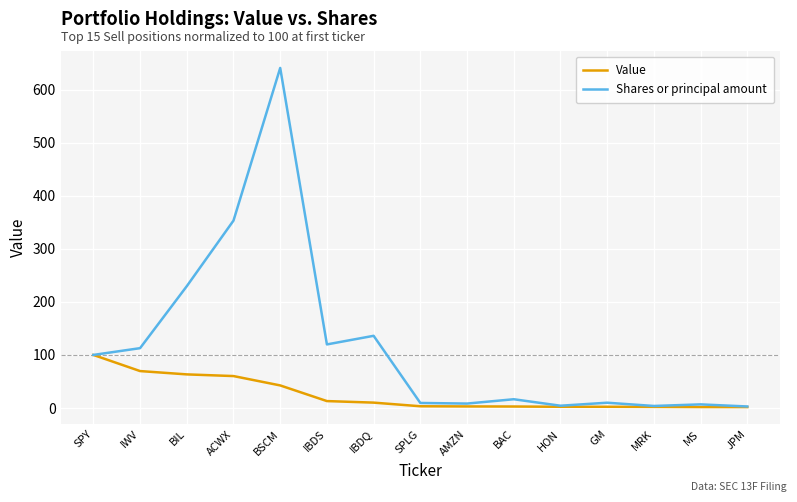

What is the difference between the Shares or principal amount values at JPM and BSCM?

637.8